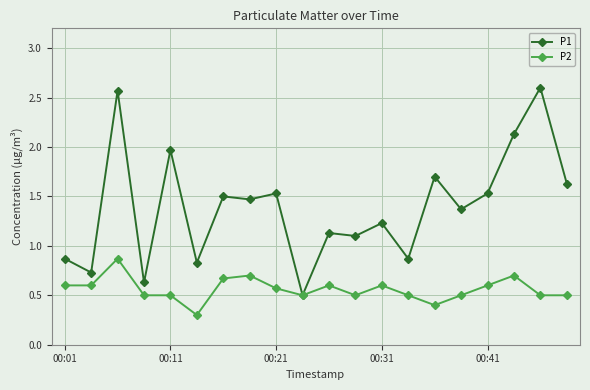

What is the smallest value displayed?

0.3